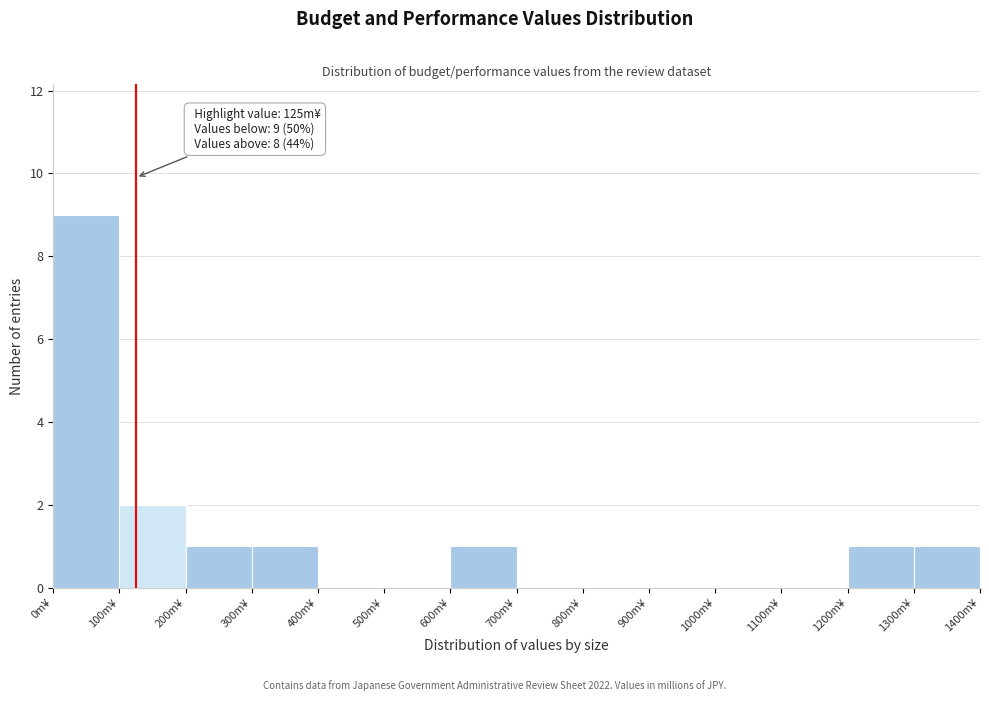

Which range on the x-axis has the tallest bar?

0 to 100